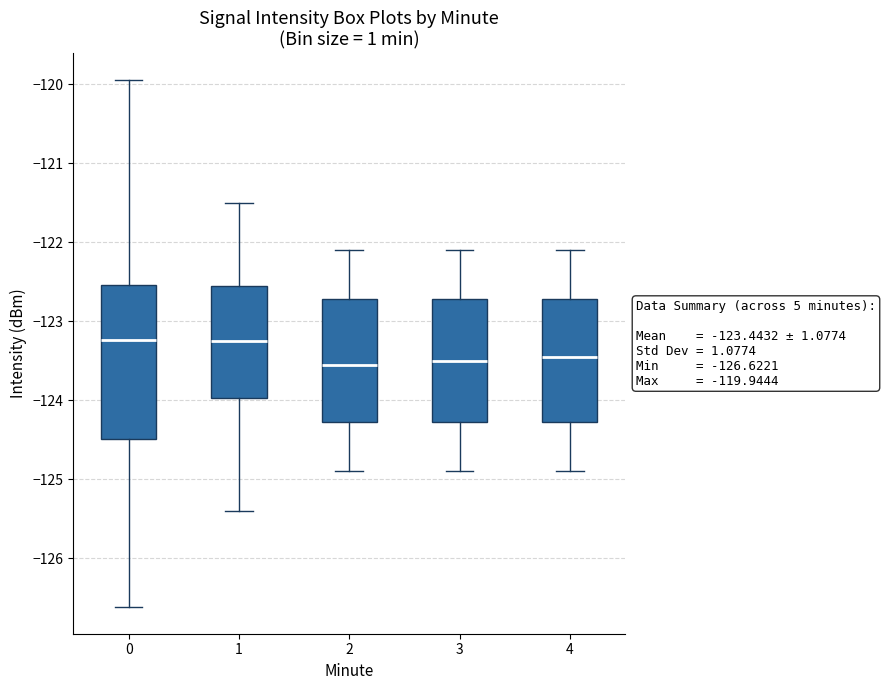

Which box is the tallest, from its lower edge to its upper edge?

0